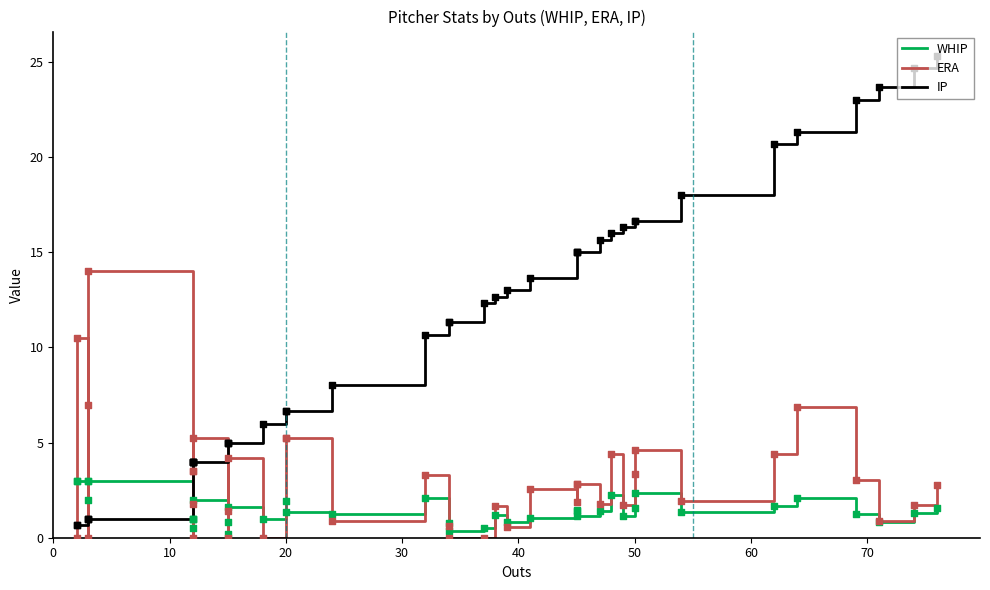

Which series contains the highest Y value?

IP